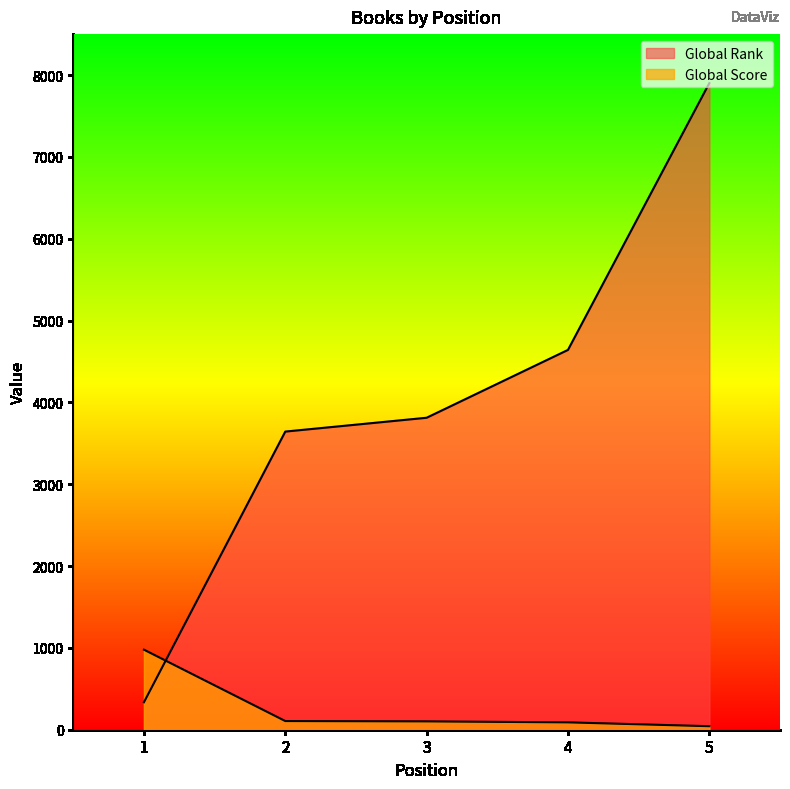

What value does the Global Rank series have at 5?

7901